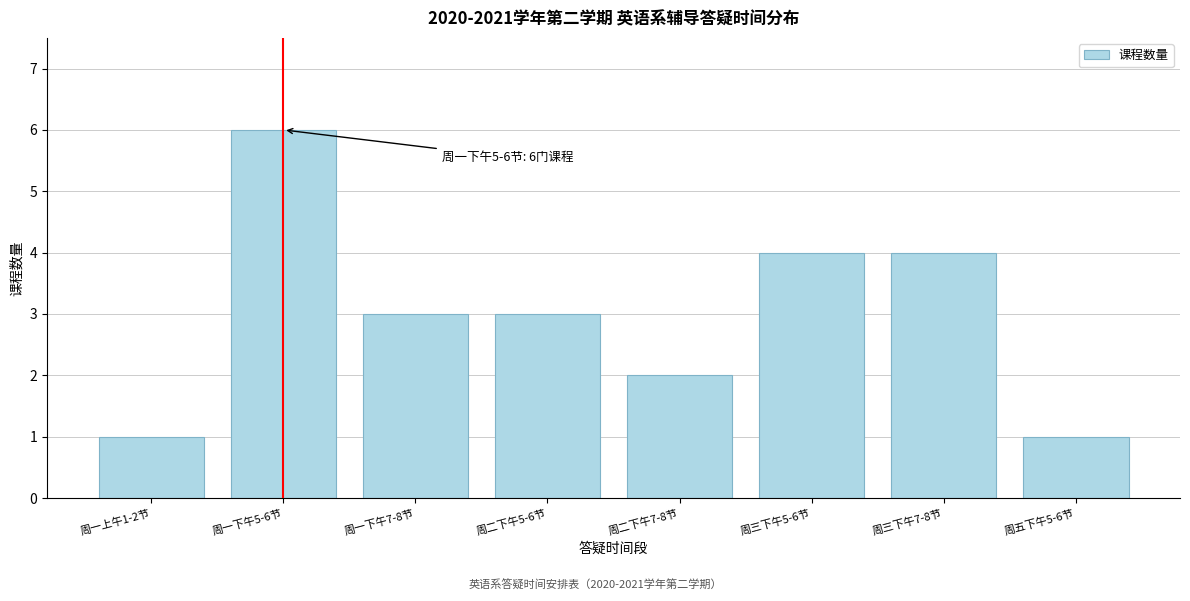

Reading right to left, list all the values displayed in this chart.

1	4	4	2	3	3	6	1